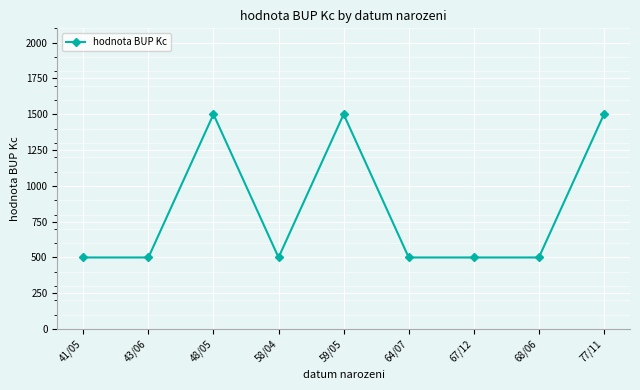

True or false: the data shows 1500 at 77/11.

True